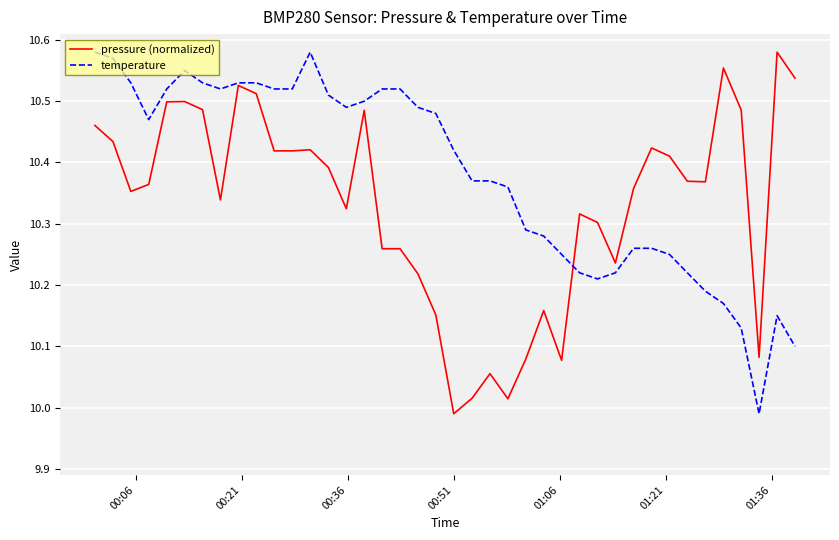

Which series has the largest total across all categories?

temperature